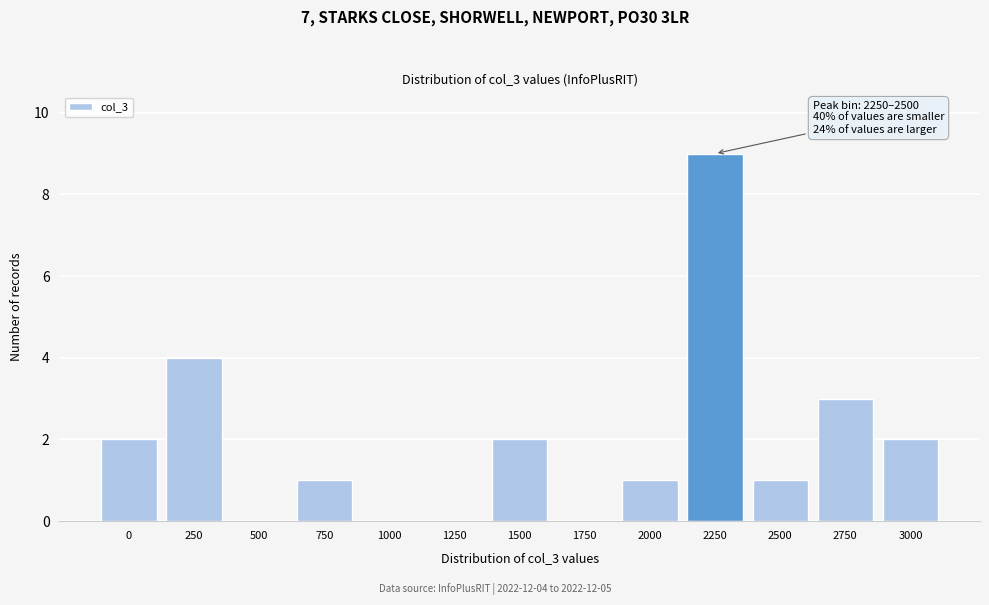

Reading left to right, extract all data points from this chart.

0=2	250=4	500=0	750=1	1000=0	1250=0	1500=2	1750=0	2000=1	2250=9	2500=1	2750=3	3000=2